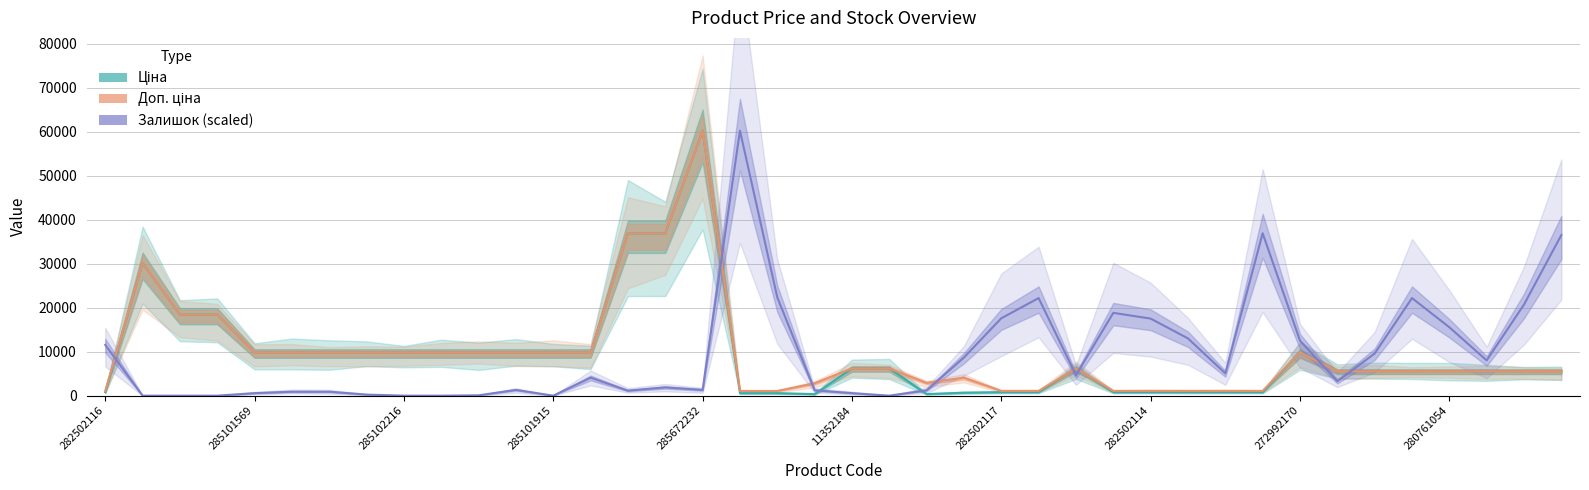

How many positive values does the Залишок (scaled) series have?

33